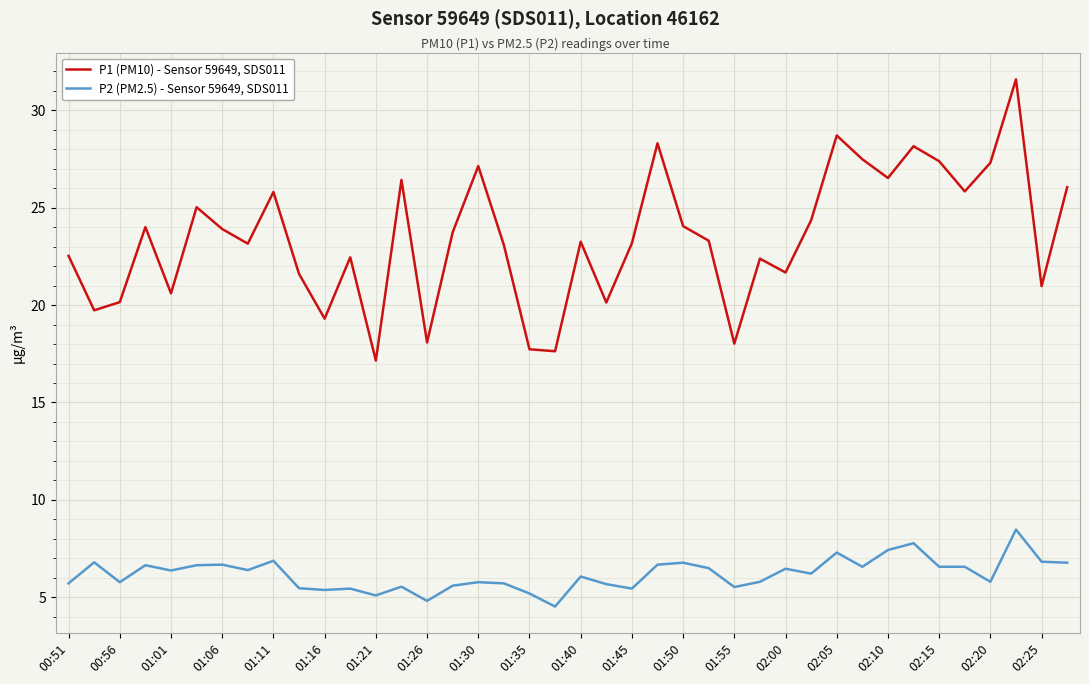

List the series in order of their peak value, highest first.

P1 (PM10) - Sensor 59649, SDS011, P2 (PM2.5) - Sensor 59649, SDS011